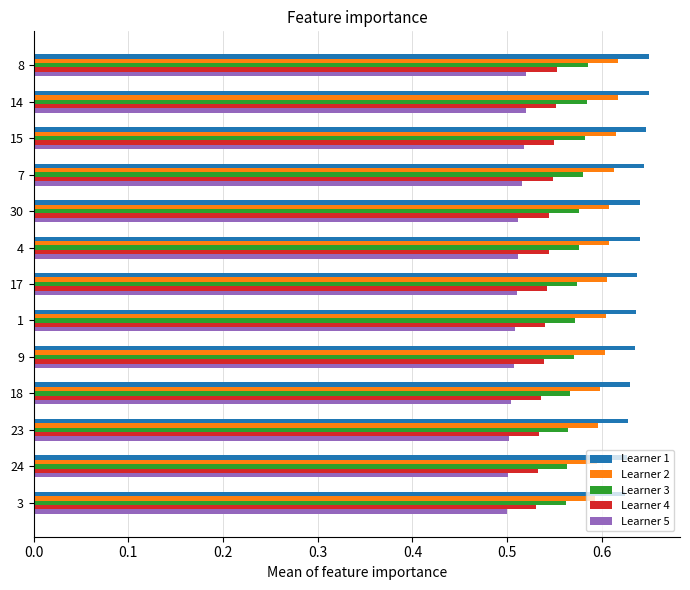

Count the number of categories in the chart.

13